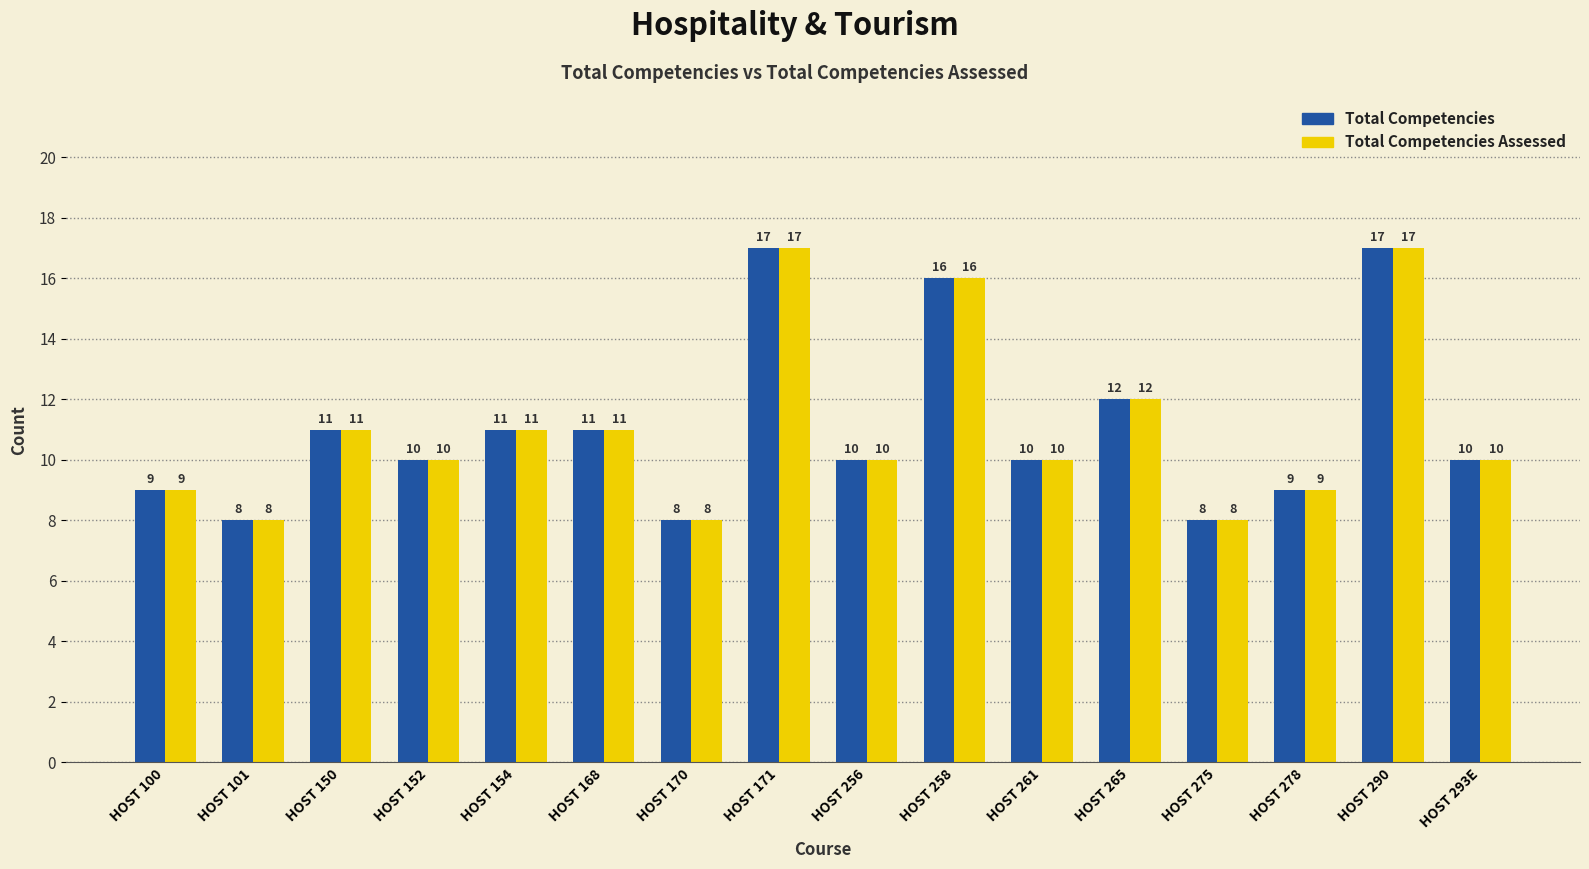

Reading left to right, list all the values displayed in this chart.

Total Competencies: HOST 100=9	HOST 101=8	HOST 150=11	HOST 152=10	HOST 154=11	HOST 168=11	HOST 170=8	HOST 171=17	HOST 256=10	HOST 258=16	HOST 261=10	HOST 265=12	HOST 275=8	HOST 278=9	HOST 290=17	HOST 293E=10
Total Competencies Assessed: HOST 100=9	HOST 101=8	HOST 150=11	HOST 152=10	HOST 154=11	HOST 168=11	HOST 170=8	HOST 171=17	HOST 256=10	HOST 258=16	HOST 261=10	HOST 265=12	HOST 275=8	HOST 278=9	HOST 290=17	HOST 293E=10